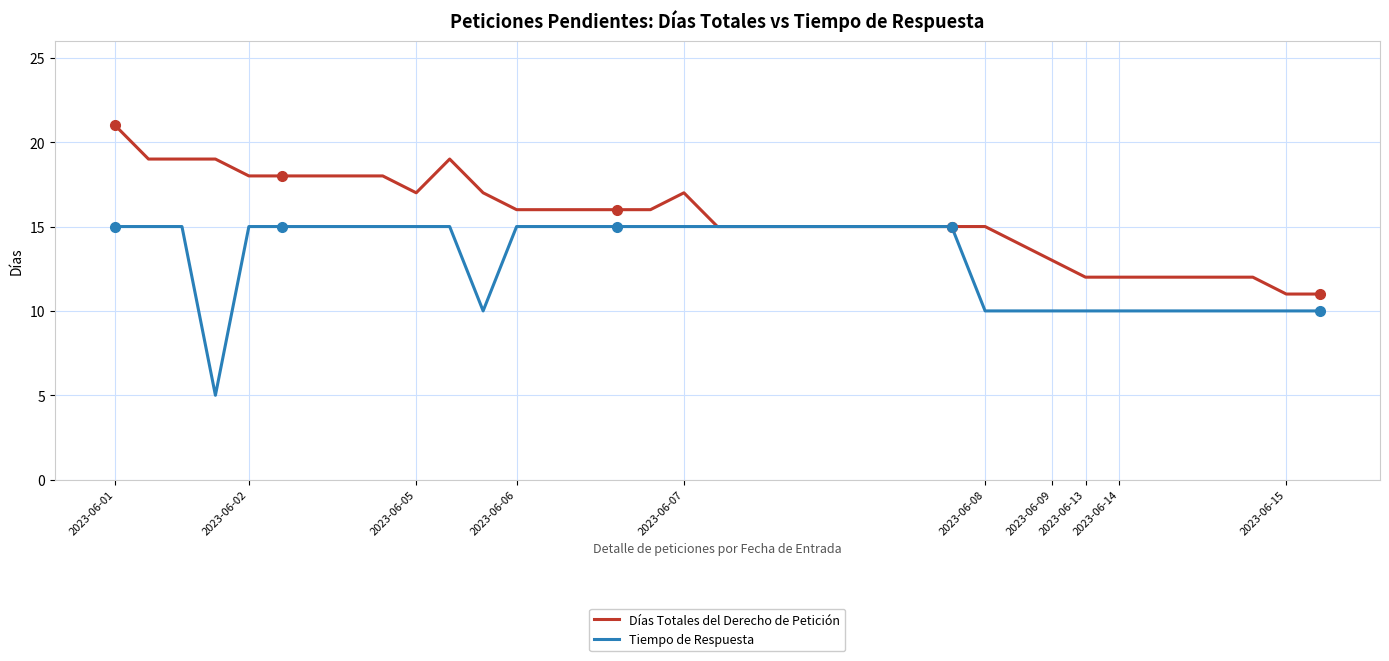

List the series in order of their peak value, lowest first.

Tiempo de Respuesta, Días Totales del Derecho de Petición